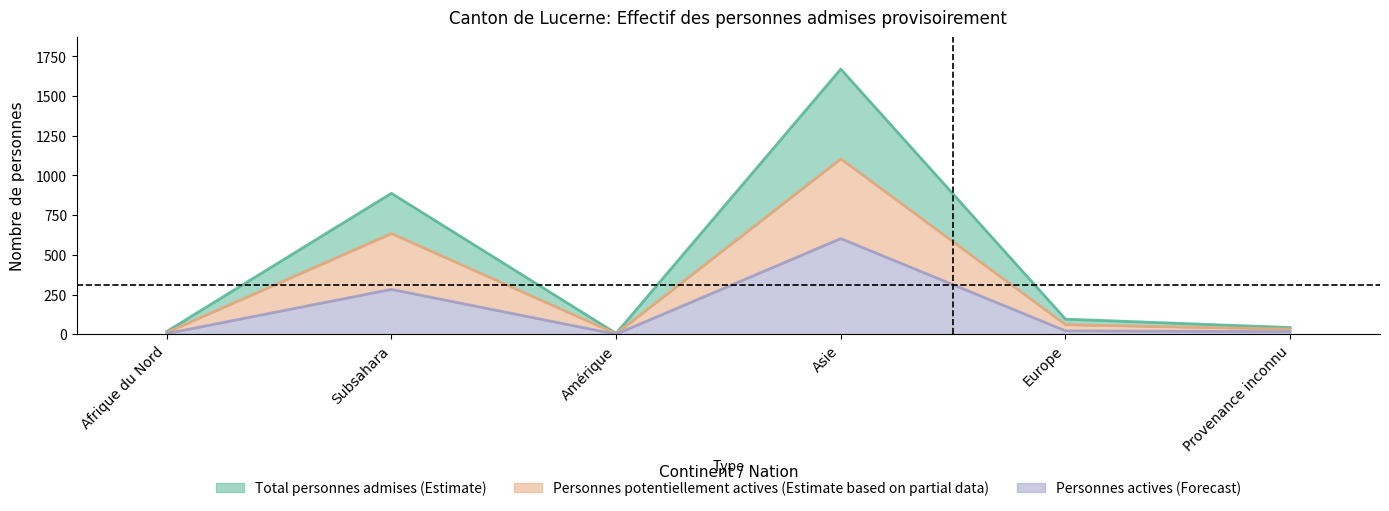

What position from the left is Asie?

4